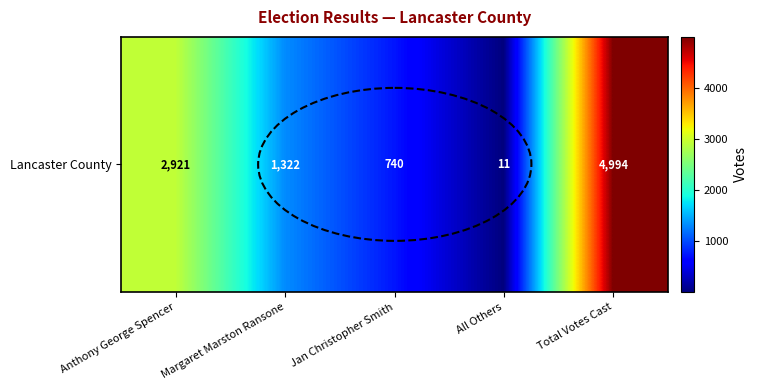

Where is the data nearest to the value 2502?

Anthony George Spencer